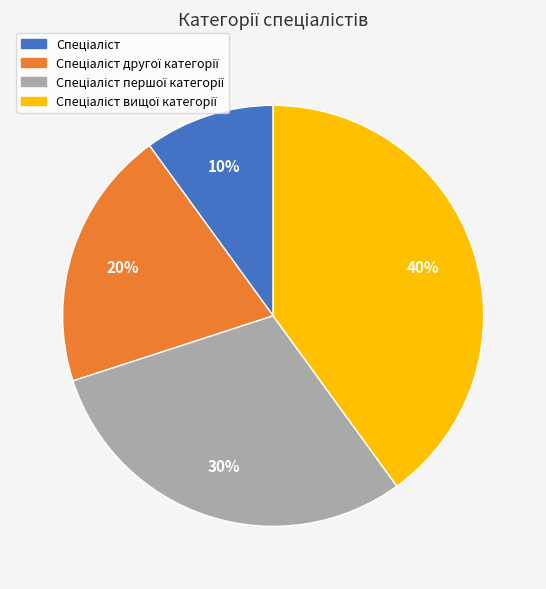

Does any single category account for the majority?

No